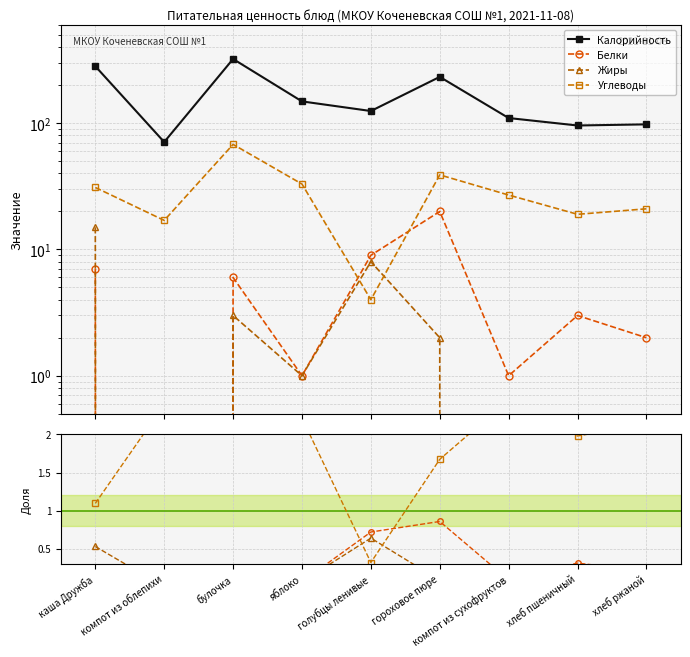

What is the label of the 5th point from the right?

голубцы ленивые